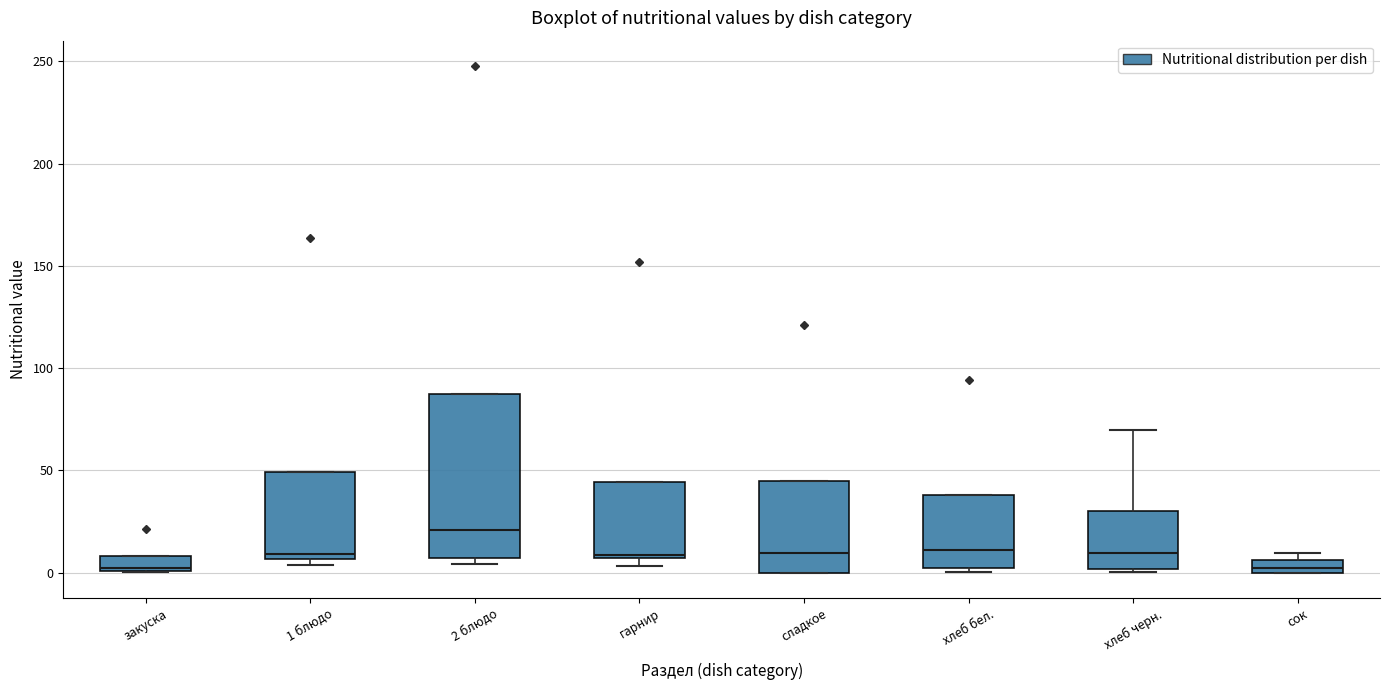

Where is the lower edge of the box for хлеб бел. on the y-axis? The values are not printed on the chart, so give them approximately, as read against the axis.

0